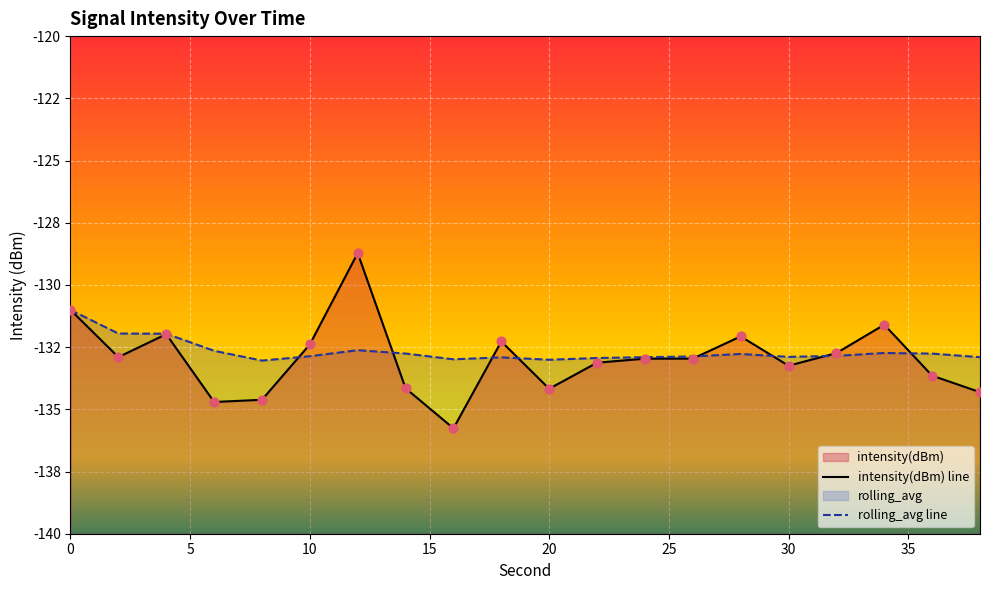

At which category is the sum across all series the highest?

12